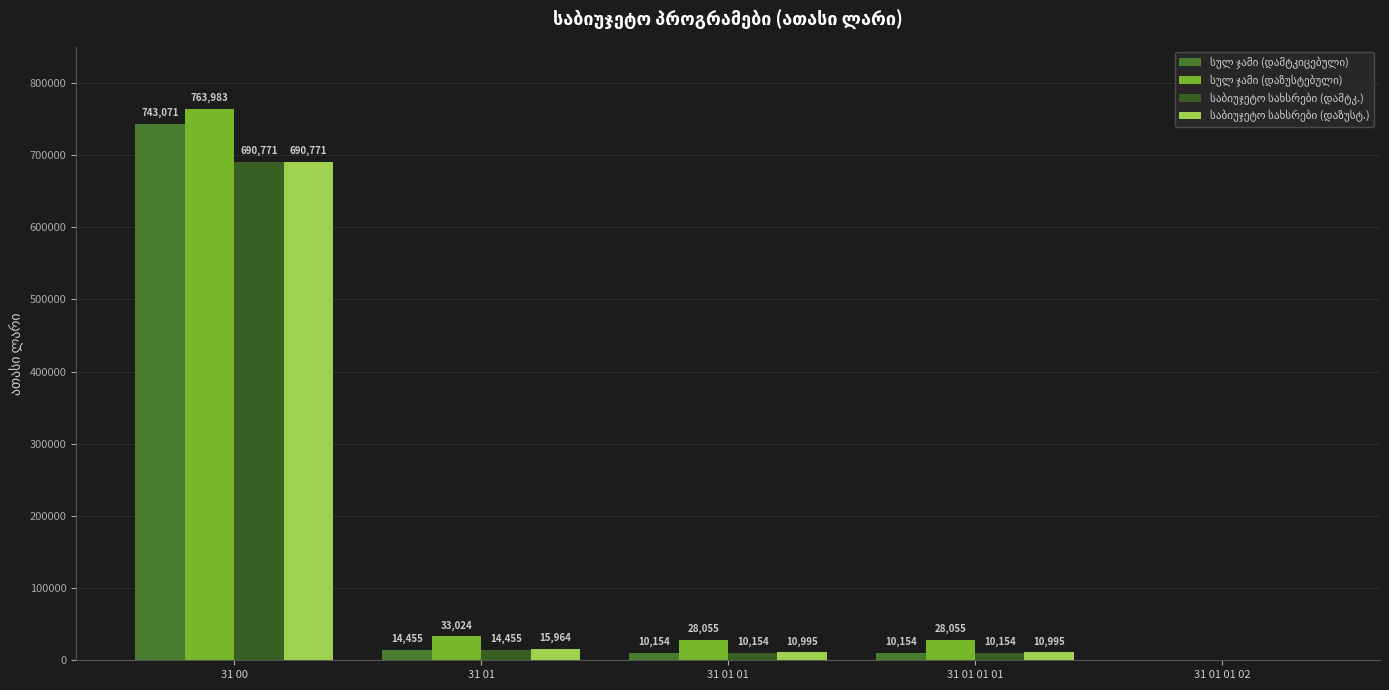

How many data points does each series have?

5